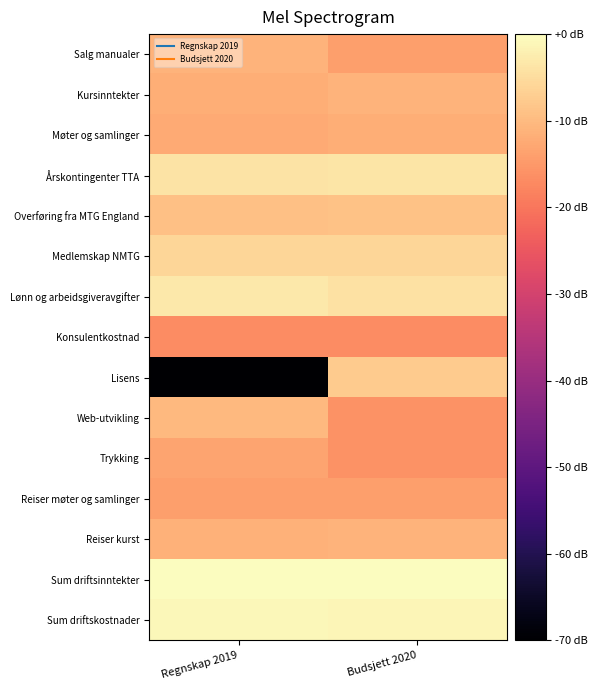

At which category is the sum across all series the highest?

Budsjett 2020